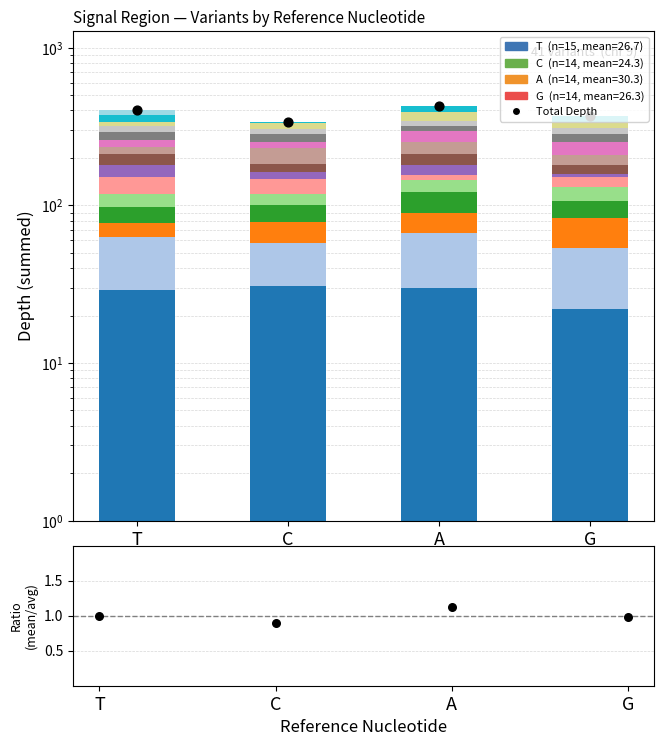

Which series reaches the maximum Y coordinate?

Total Depth